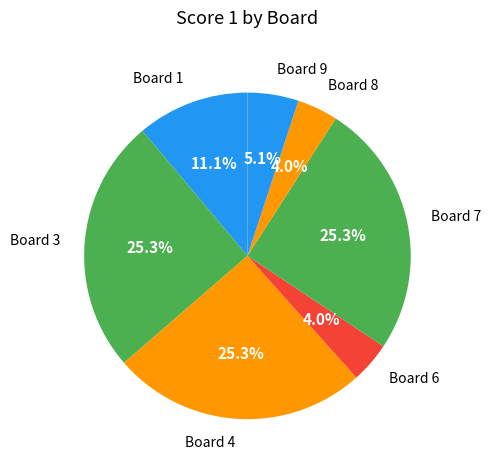

What portion of the pie excludes Board 6?

96.0%